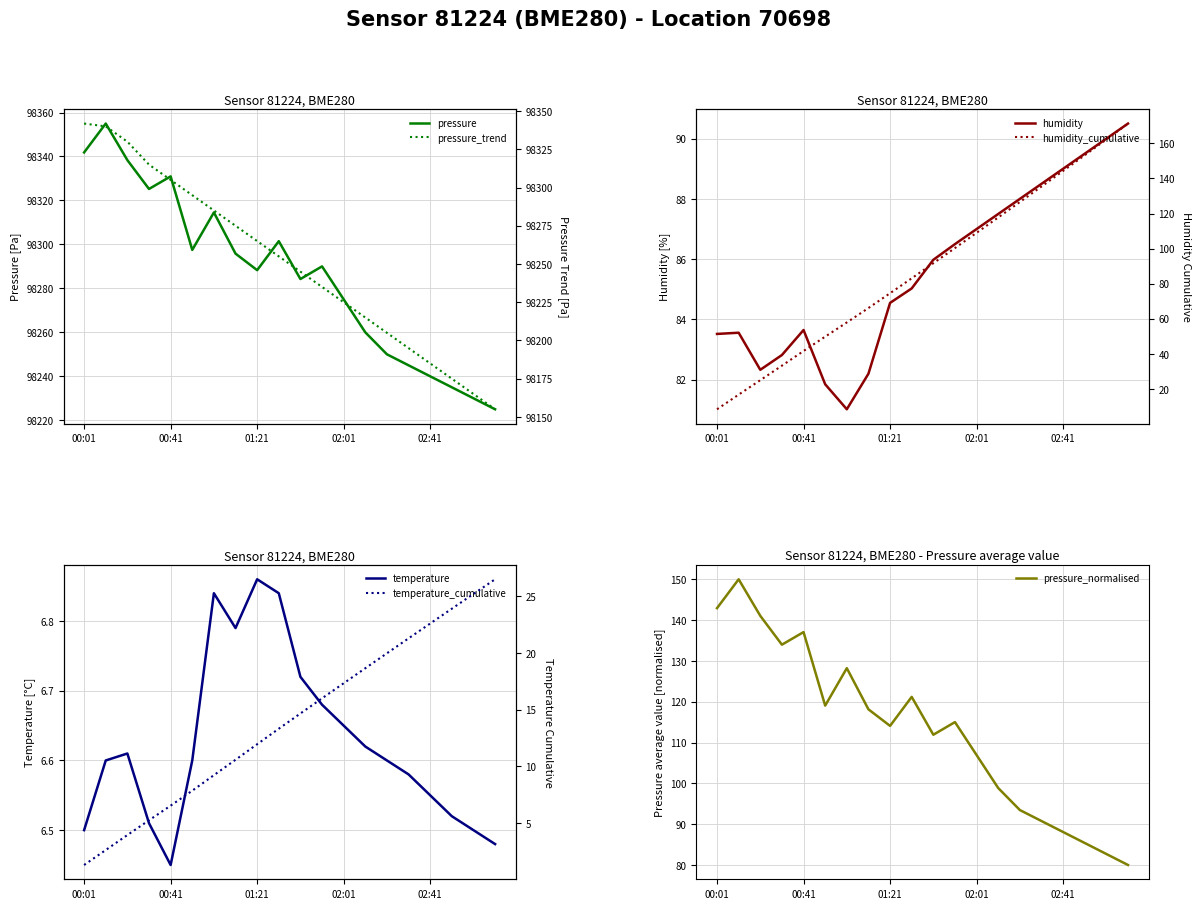

At which category does humidity reach its first local valley?

00:21